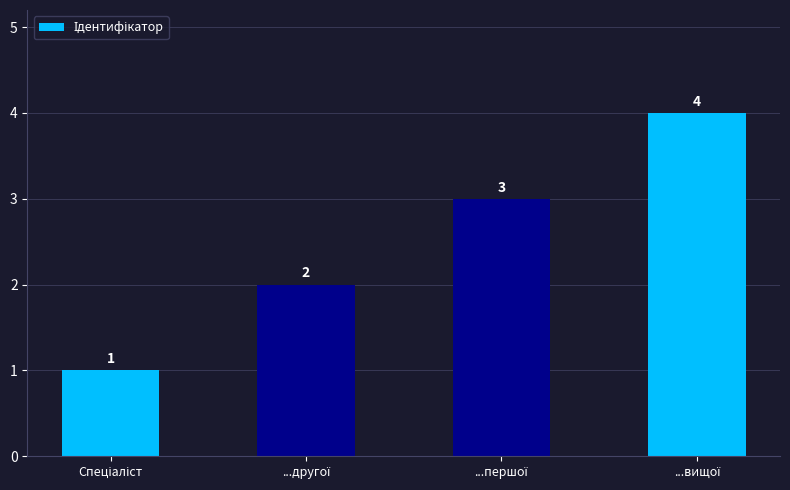

What is the minimum value shown in the chart?

1